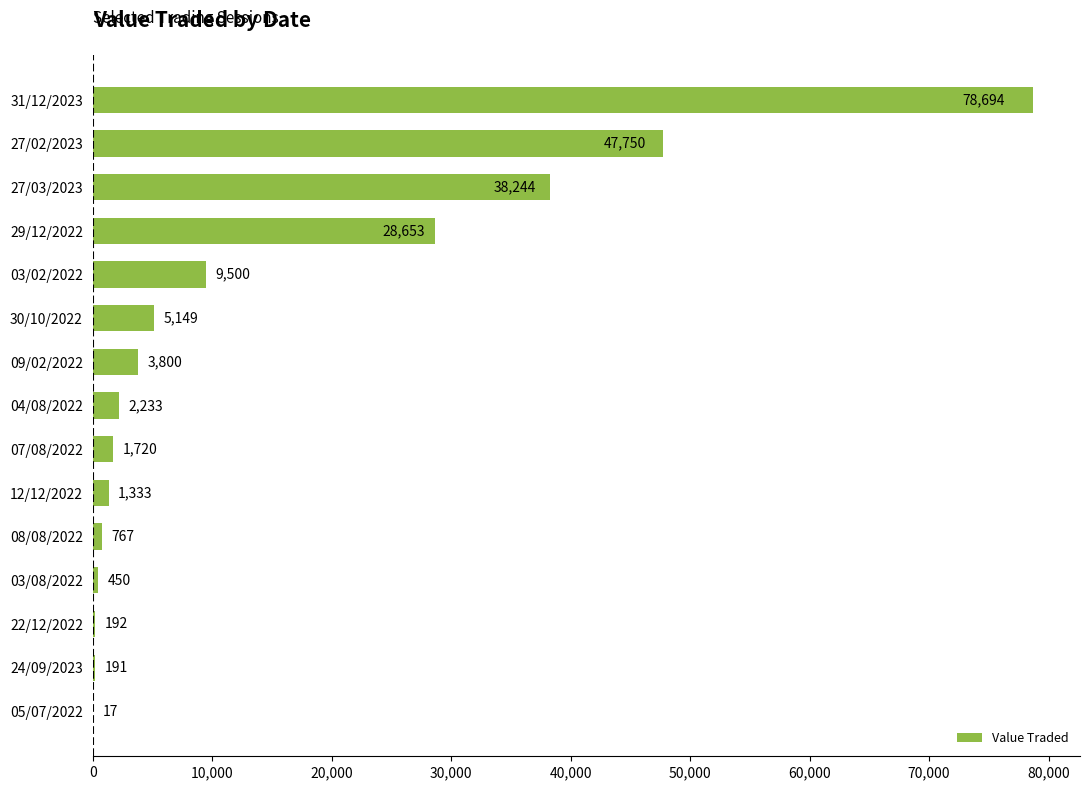

True or false: the data shows 5149 at 30/10/2022.

True